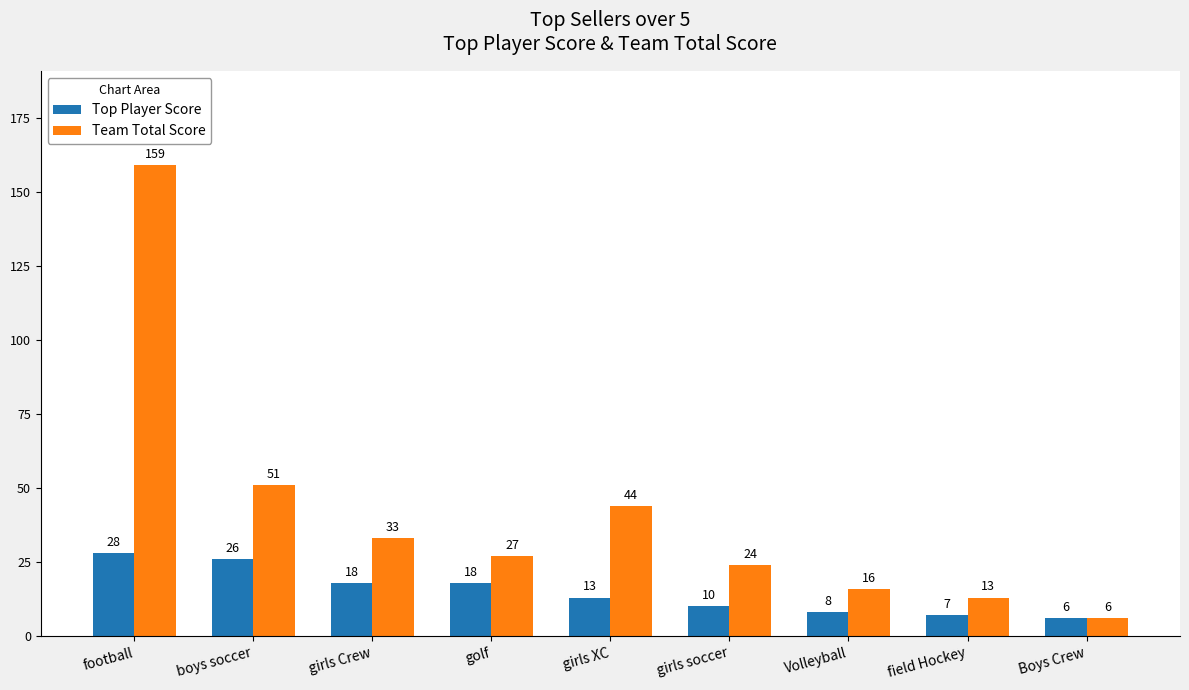

Reading left to right, extract all data points from this chart.

Top Player Score: 28	26	18	18	13	10	8	7	6
Team Total Score: 159	51	33	27	44	24	16	13	6